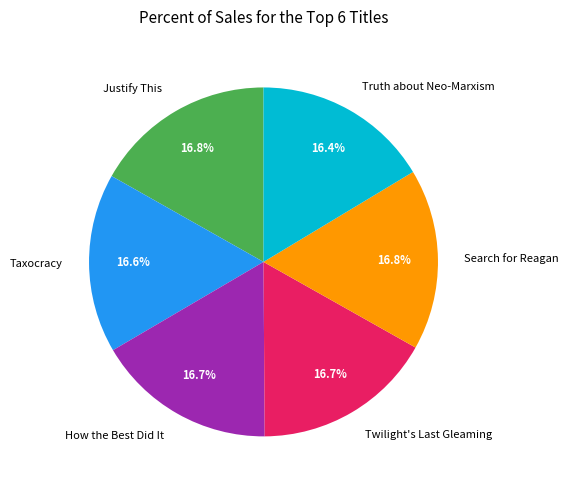

Is How the Best Did It the majority of the pie?

No